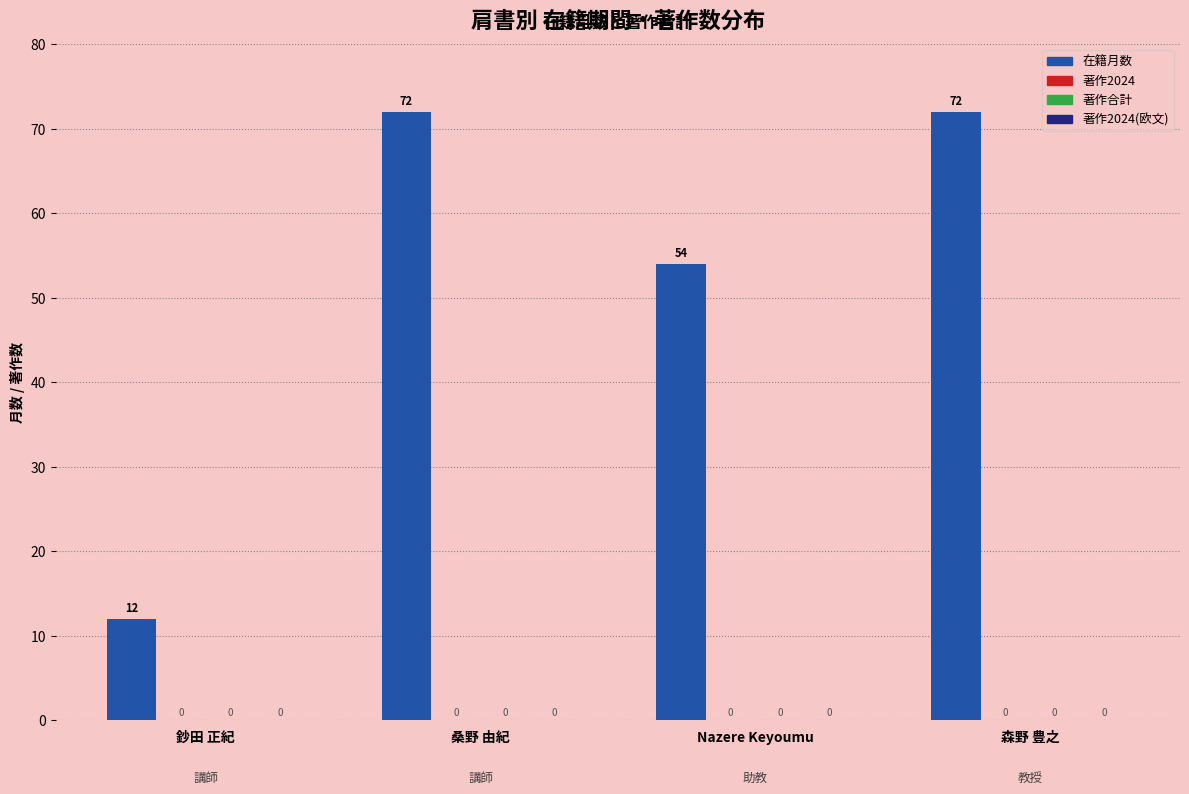

Does the chart contain any negative values?

No